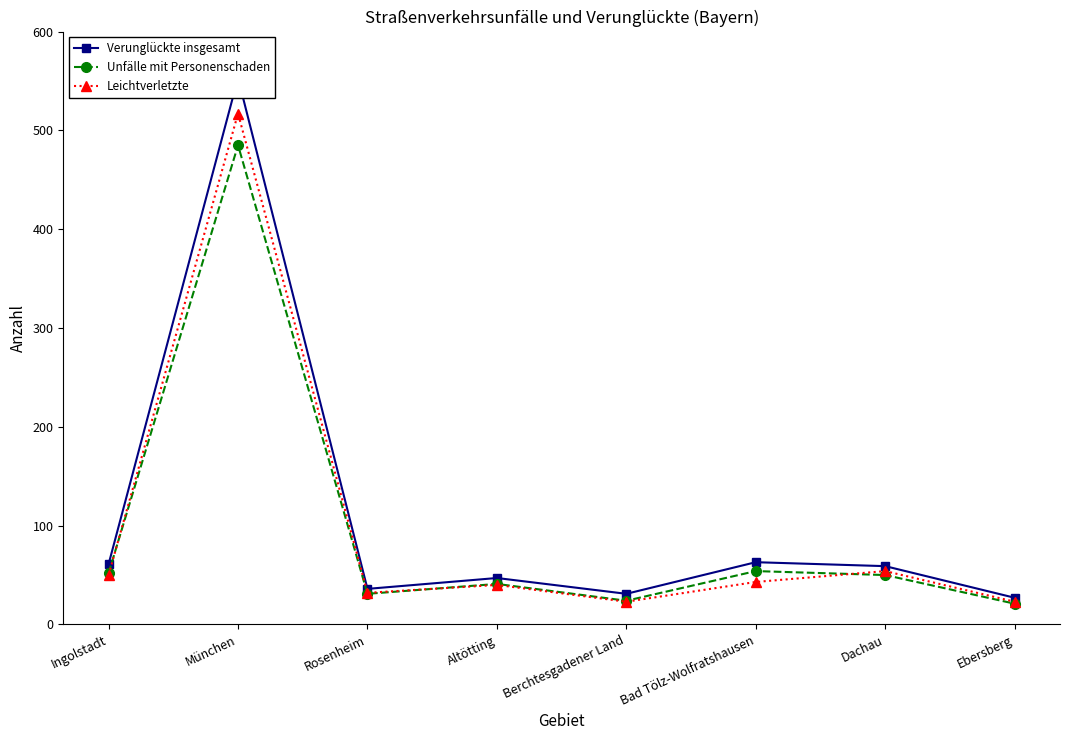

Rank the series by their average value, from highest to lowest.

Verunglückte insgesamt, Leichtverletzte, Unfälle mit Personenschaden